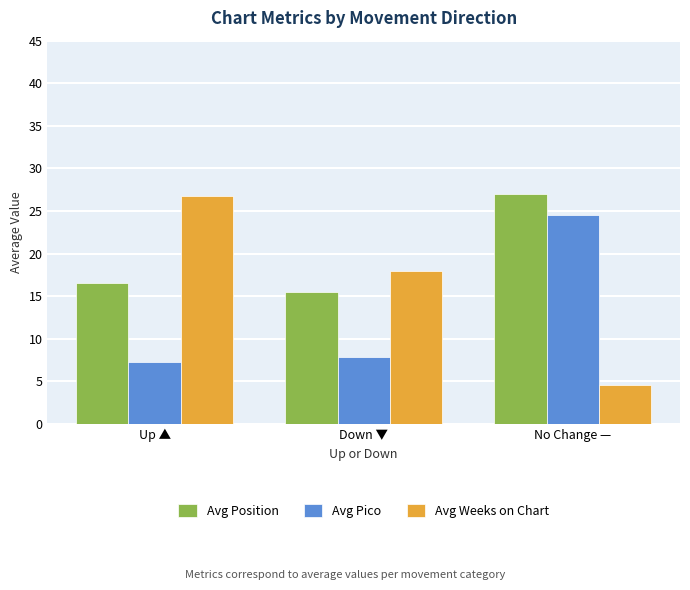

Which series has the widest spread of values?

Avg Weeks on Chart